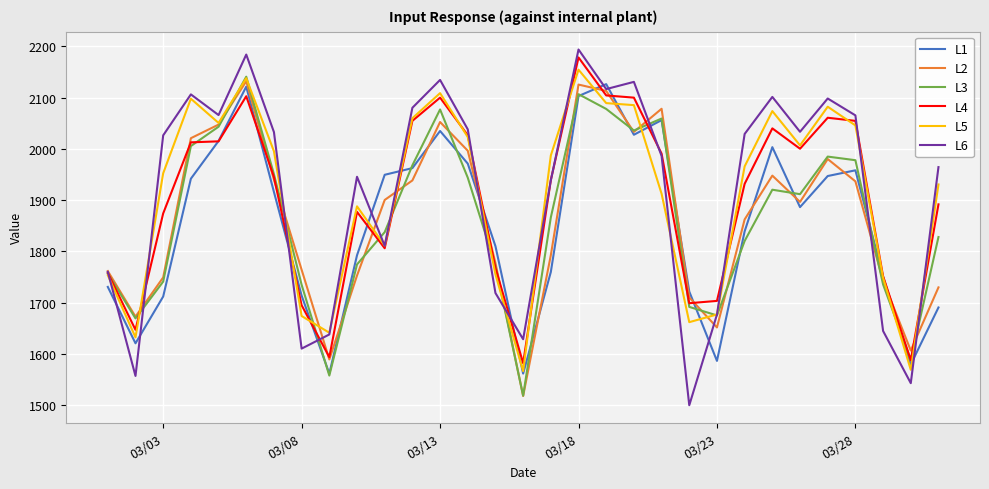

Which series has the widest spread of values?

L6